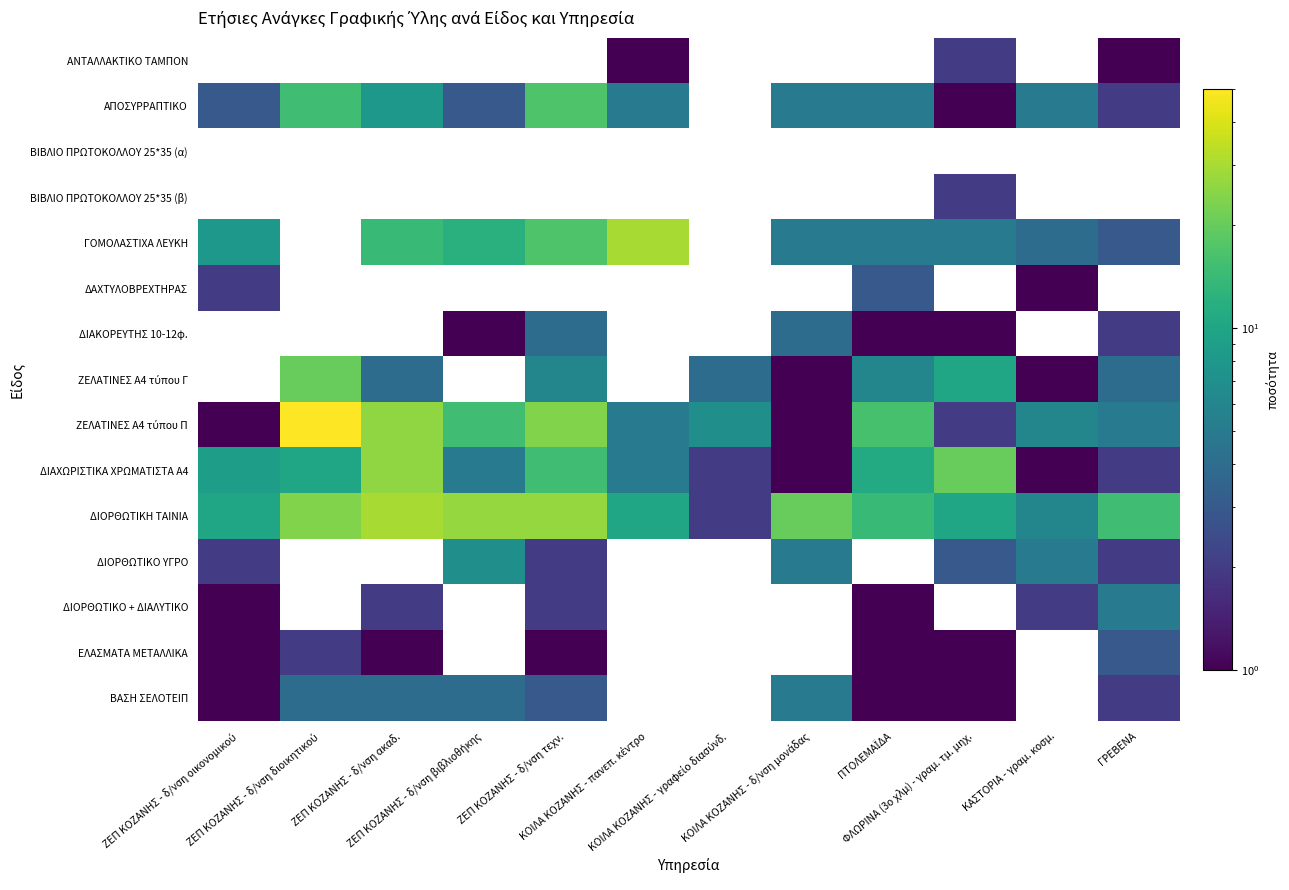

How many distinct data groups are displayed?

15